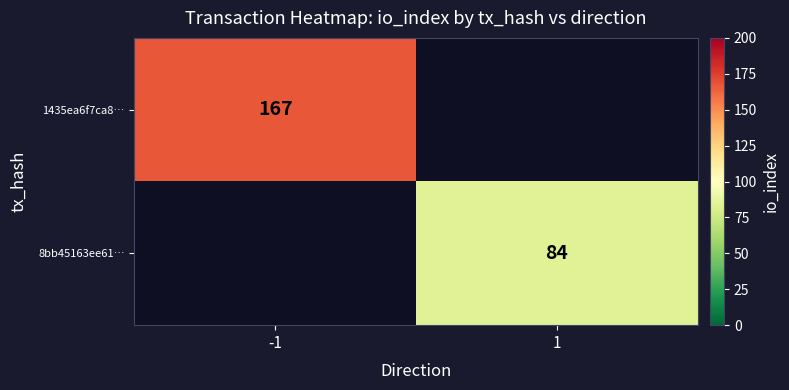

What is the greatest value displayed?

167.0